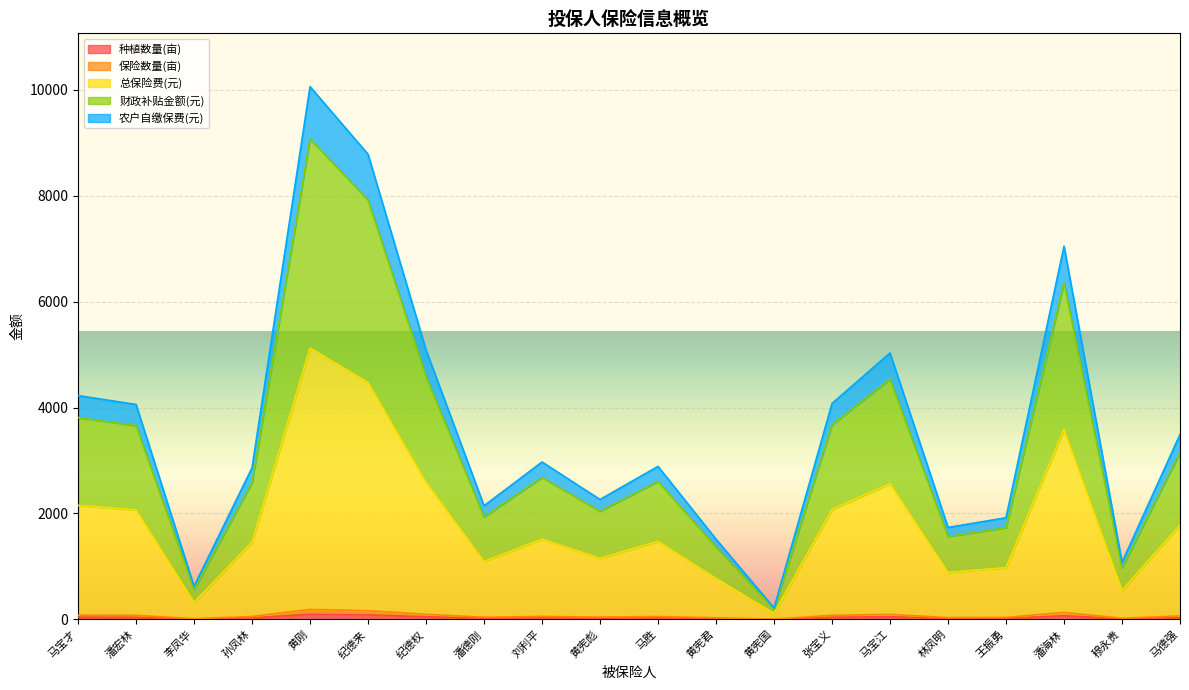

At how many categories does at least one series exceed 9826?

1